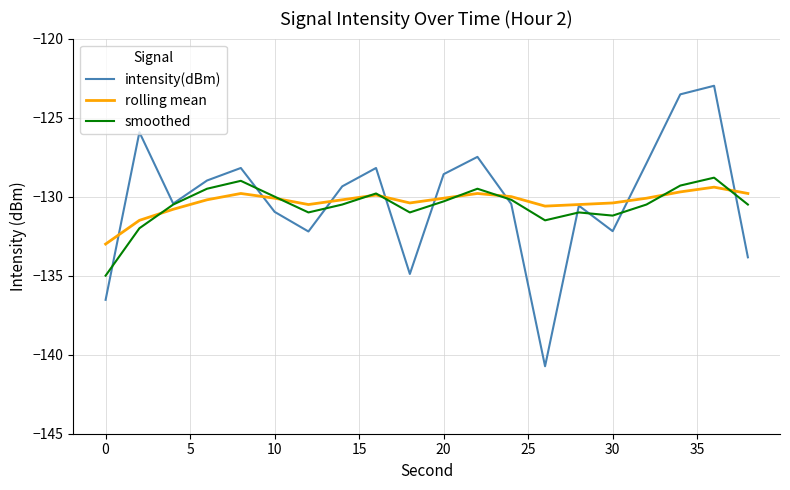

How many categories are shown in the chart?

20